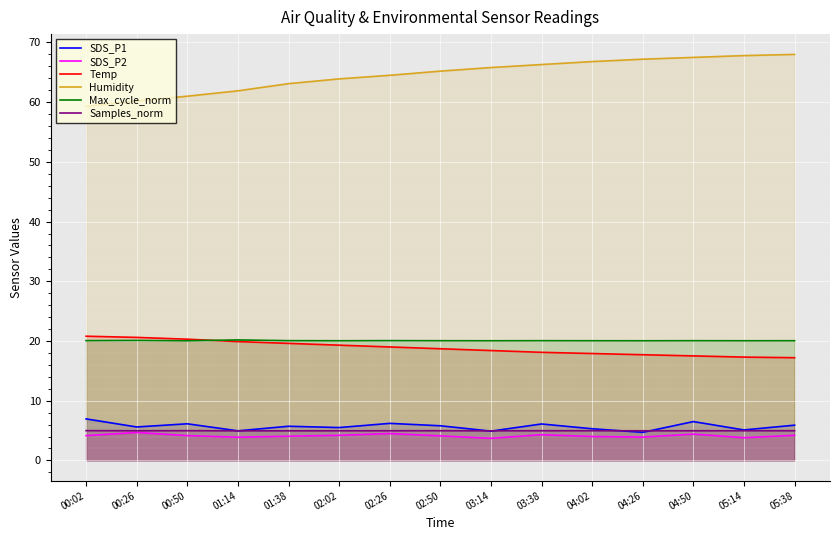

What is the value of the SDS_P2 point at the 3rd from the left?

4.2